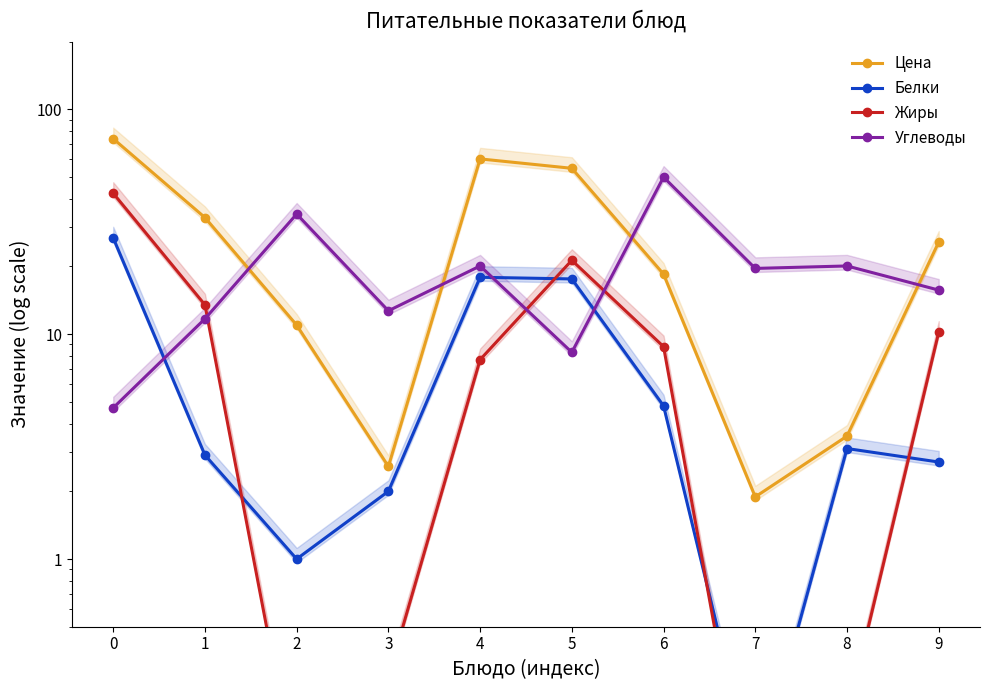

At which category does the chart reach its minimum across all series?

7